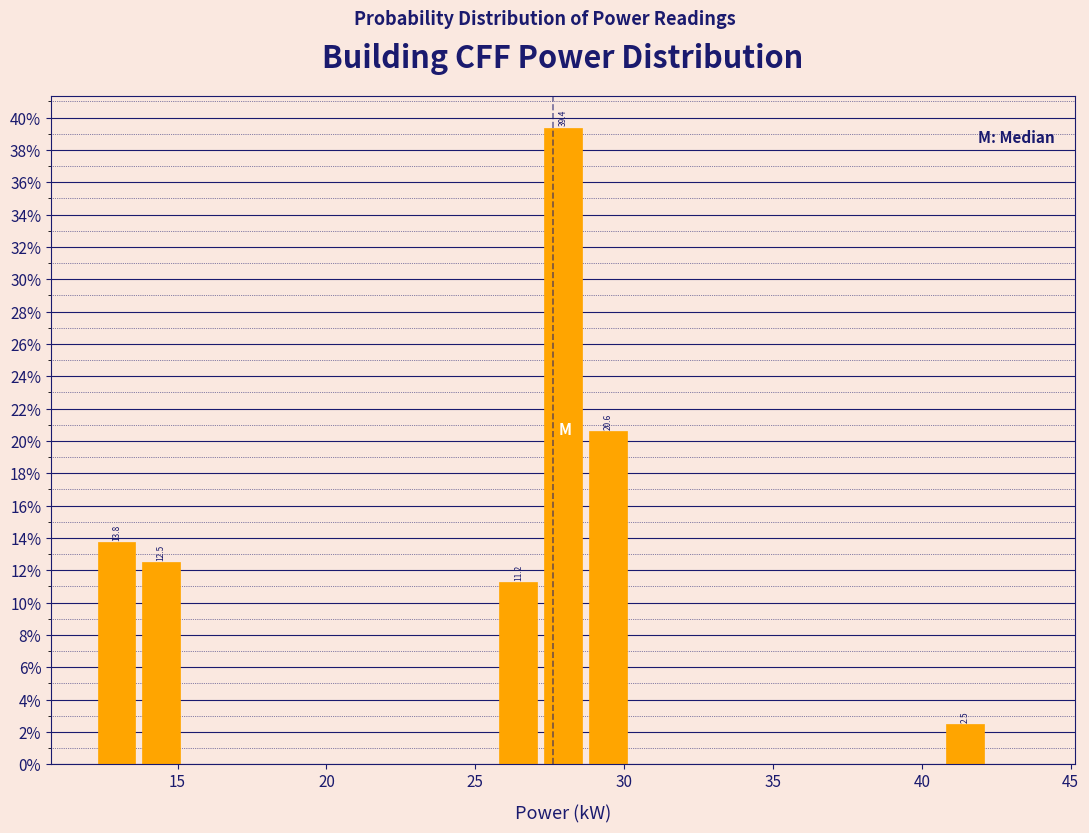

Read against the x-axis, roughly where is the centre of the tallest bar?

28.0